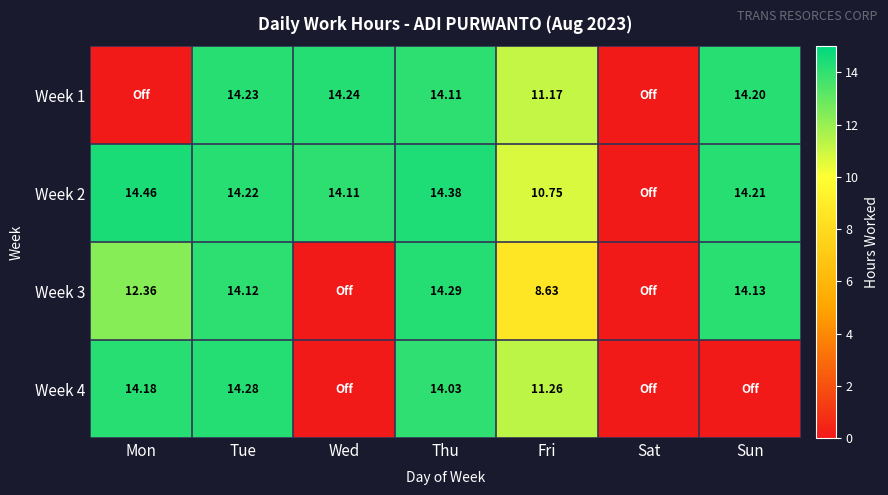

The Week 3 series shows 14.1 at Sun. True or false?

True